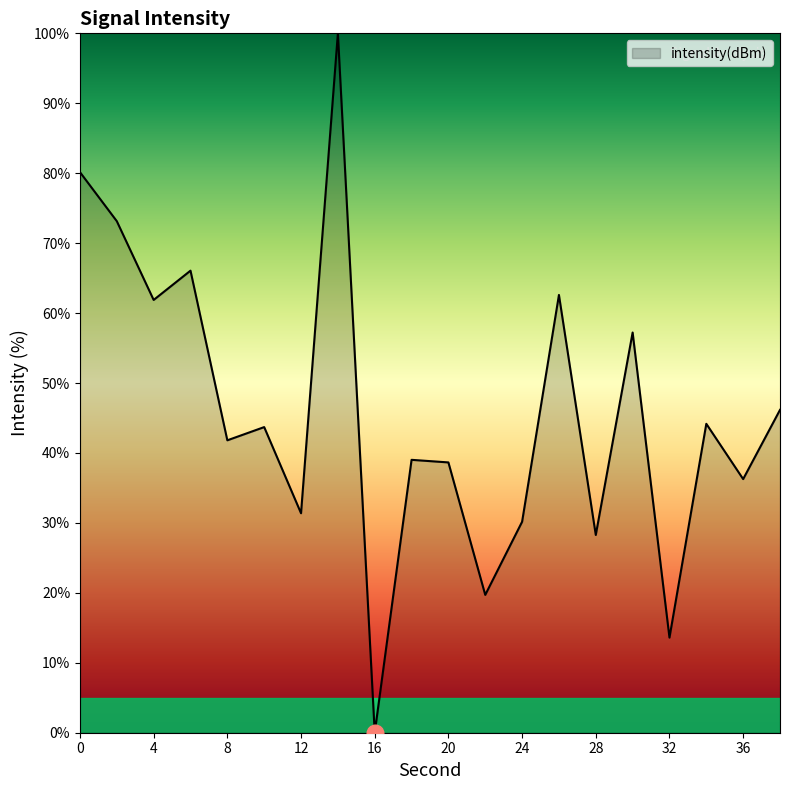

What is the greatest value displayed?

100.0